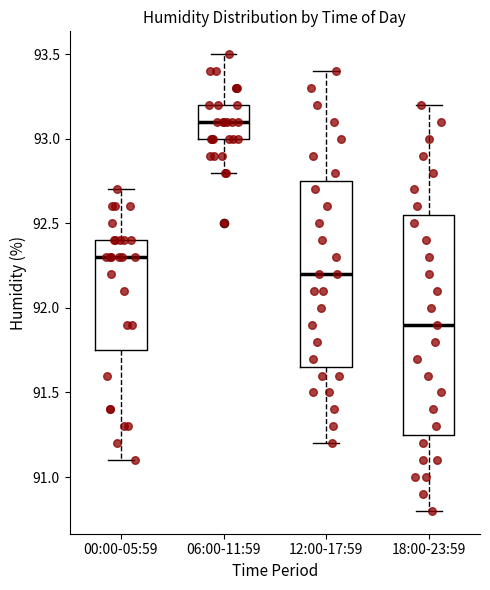

Where does the upper whisker of the box for 18:00-23:59 end on the y-axis? The values are not printed on the chart, so give them approximately, as read against the axis.

93.20